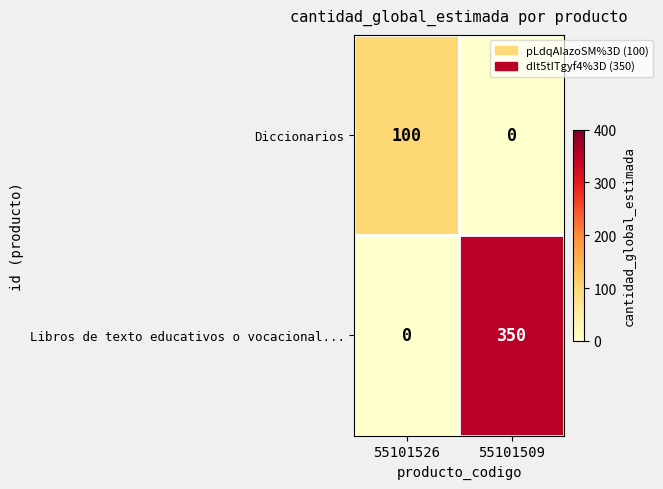

What is the total value across all series at 55101509?

350